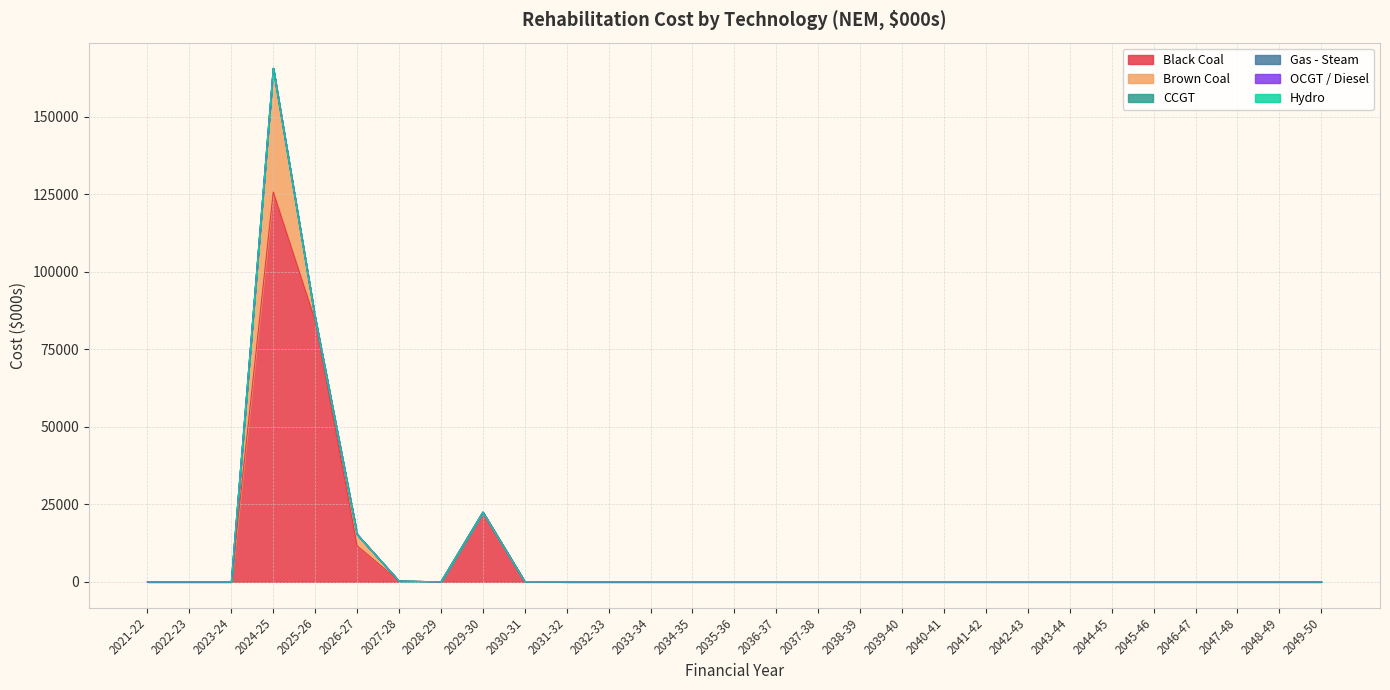

Is it true that Gas - Steam equals 0.0 at 2034-35?

True